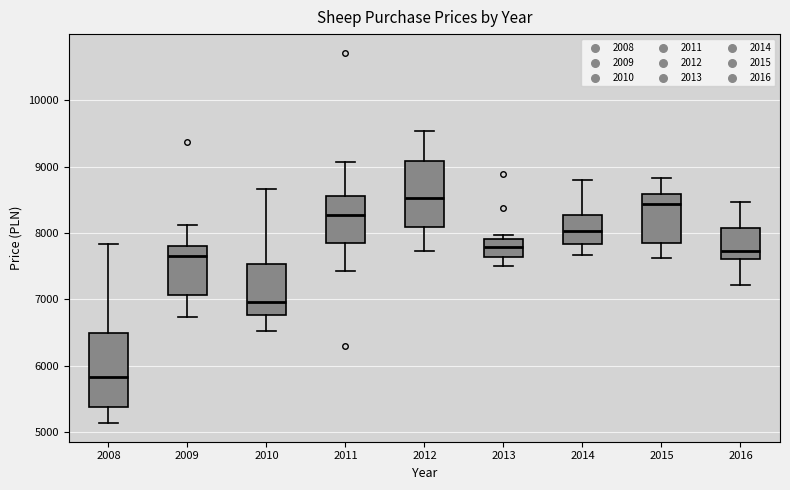

Where does the median line of the box at x = 2014 sit on the y-axis? The values are not printed on the chart, so give them approximately, as read against the axis.

8000